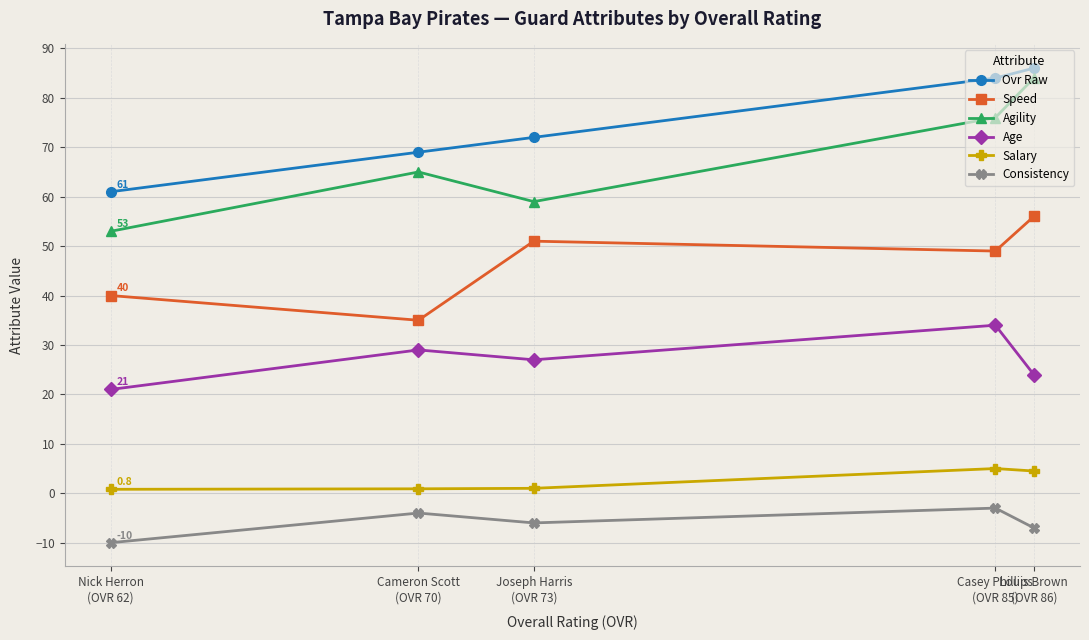

The Consistency series shows -3.0 at Casey Phillips
(OVR 85). True or false?

True